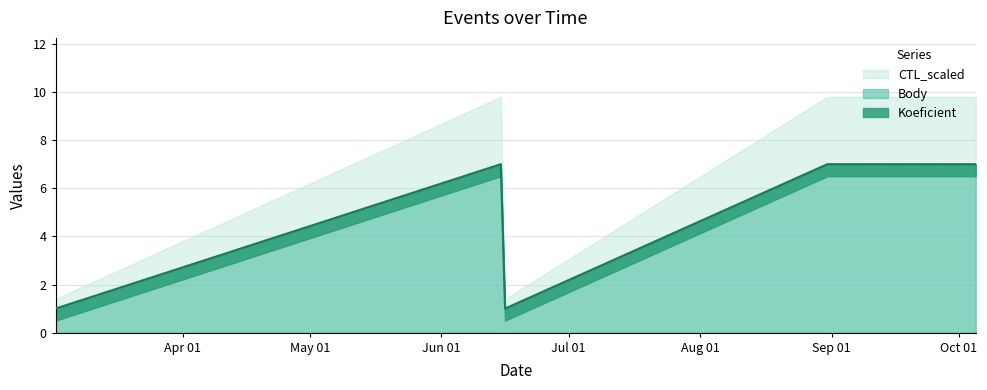

True or false: Koeficient and Body cross at least once.

False